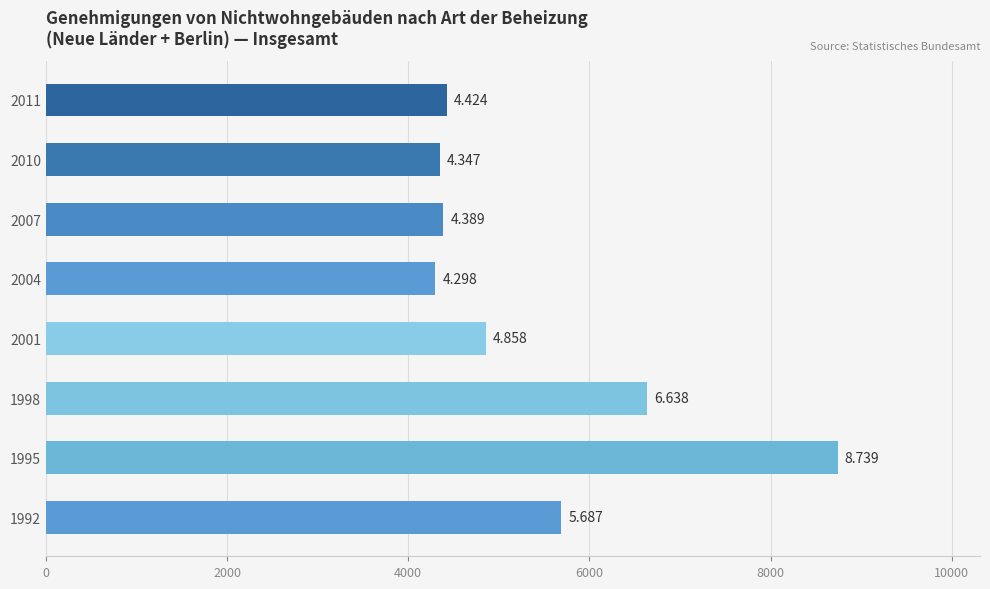

What is the difference between the maximum and minimum values?

4441